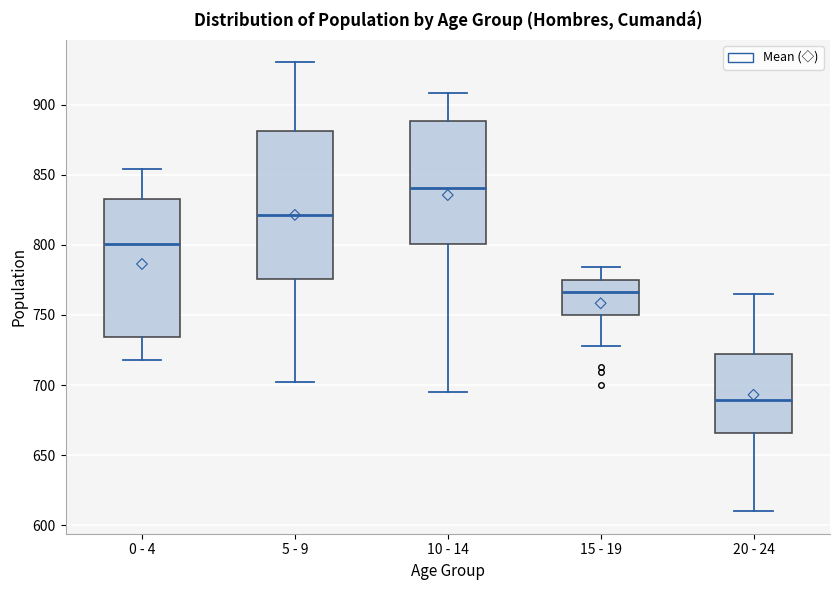

Where does the median line of the box for 10 - 14 sit on the y-axis? The values are not printed on the chart, so give them approximately, as read against the axis.

840